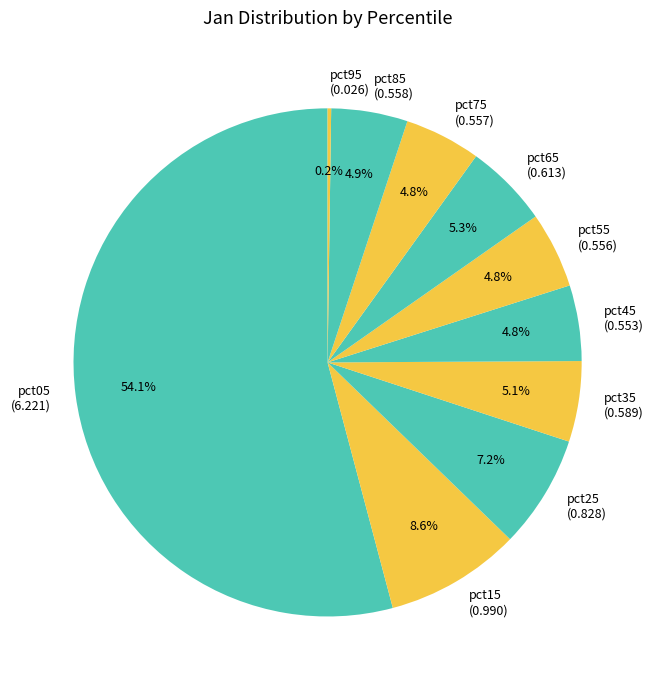

To the nearest percent, what portion does pct15 represent?

9%